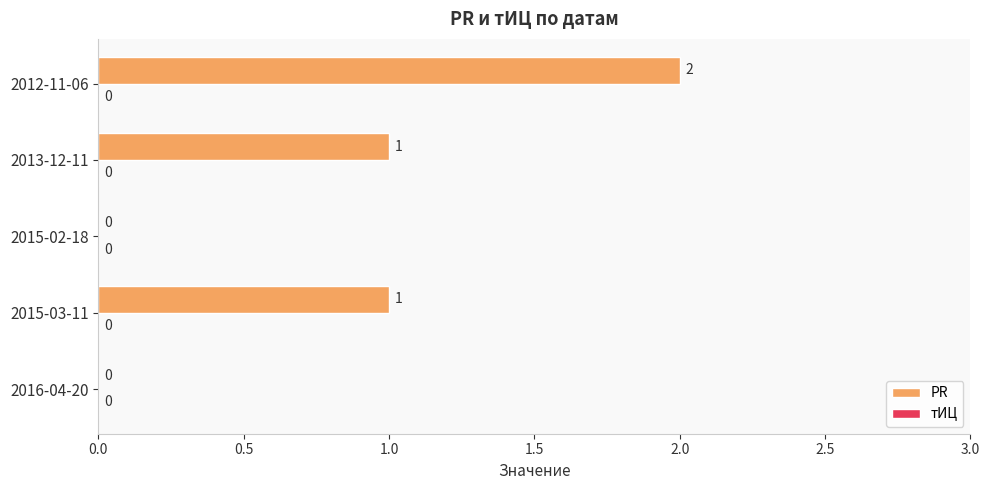

Which has a higher value, 2012-11-06 or 2013-12-11?

2012-11-06